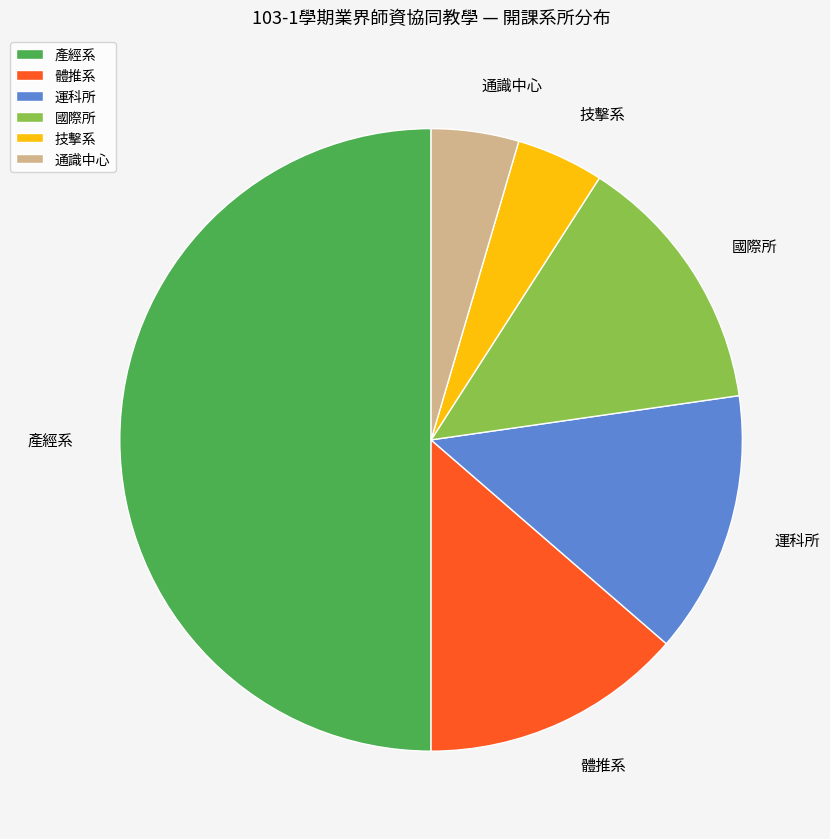

Is the sum of 國際所 and 運科所 greater than half?

No